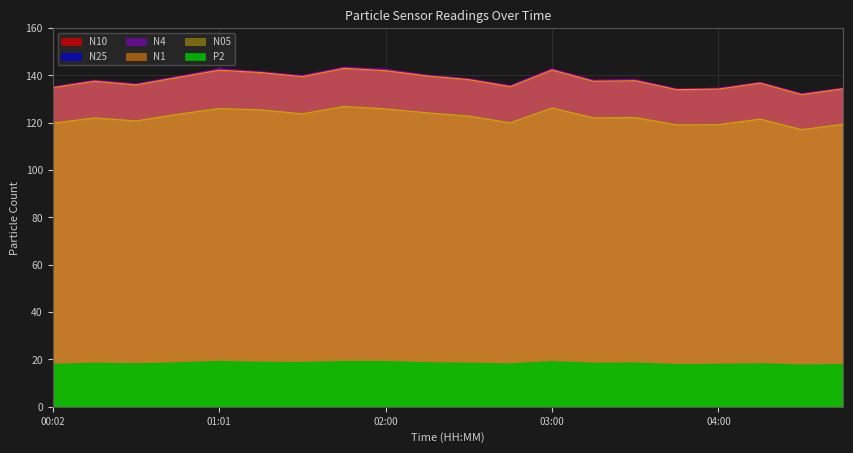

Where is the first local minimum for P2?

00:31